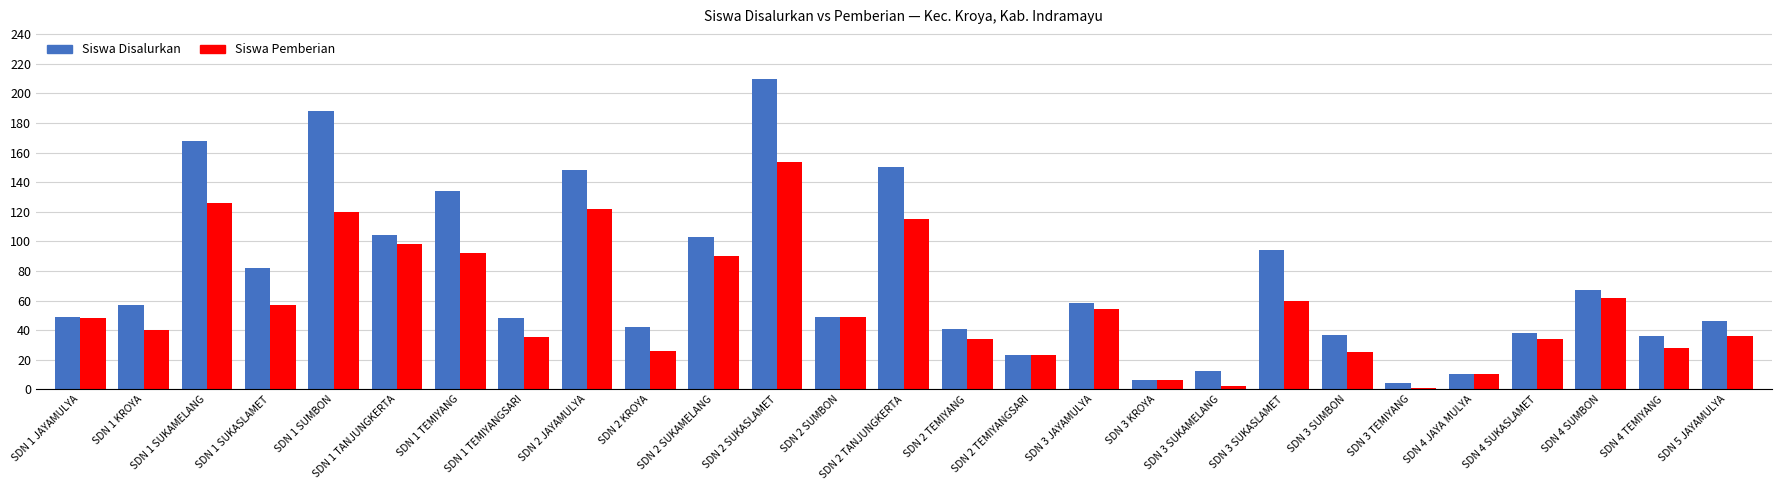

What is the highest value of the Siswa Disalurkan series?

210